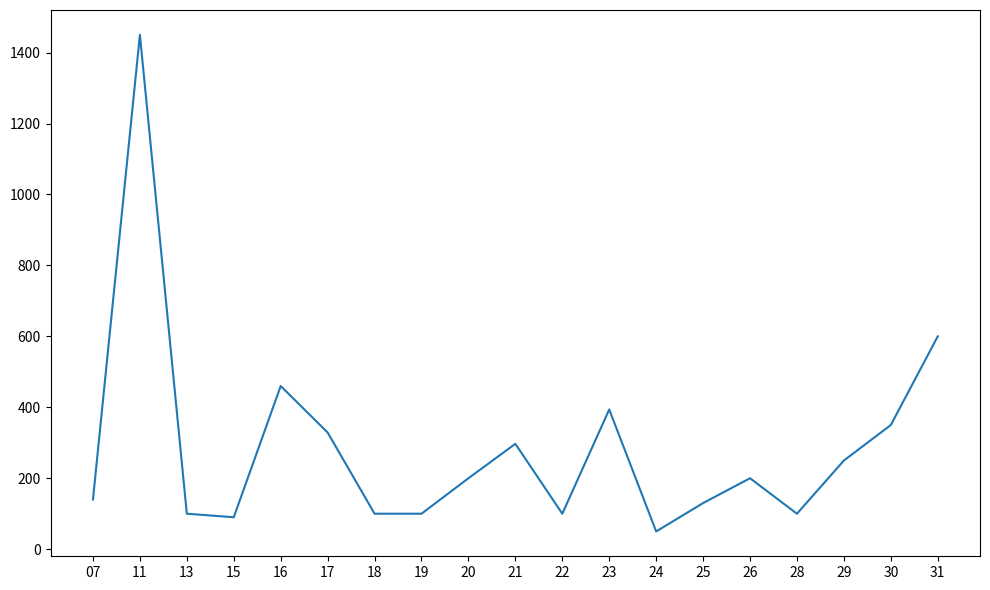

Read the value at 07.

140.0